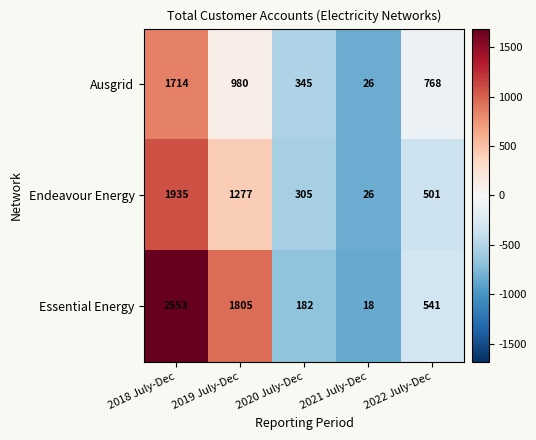

What is the total value across all series at 2019 July-Dec?

4062